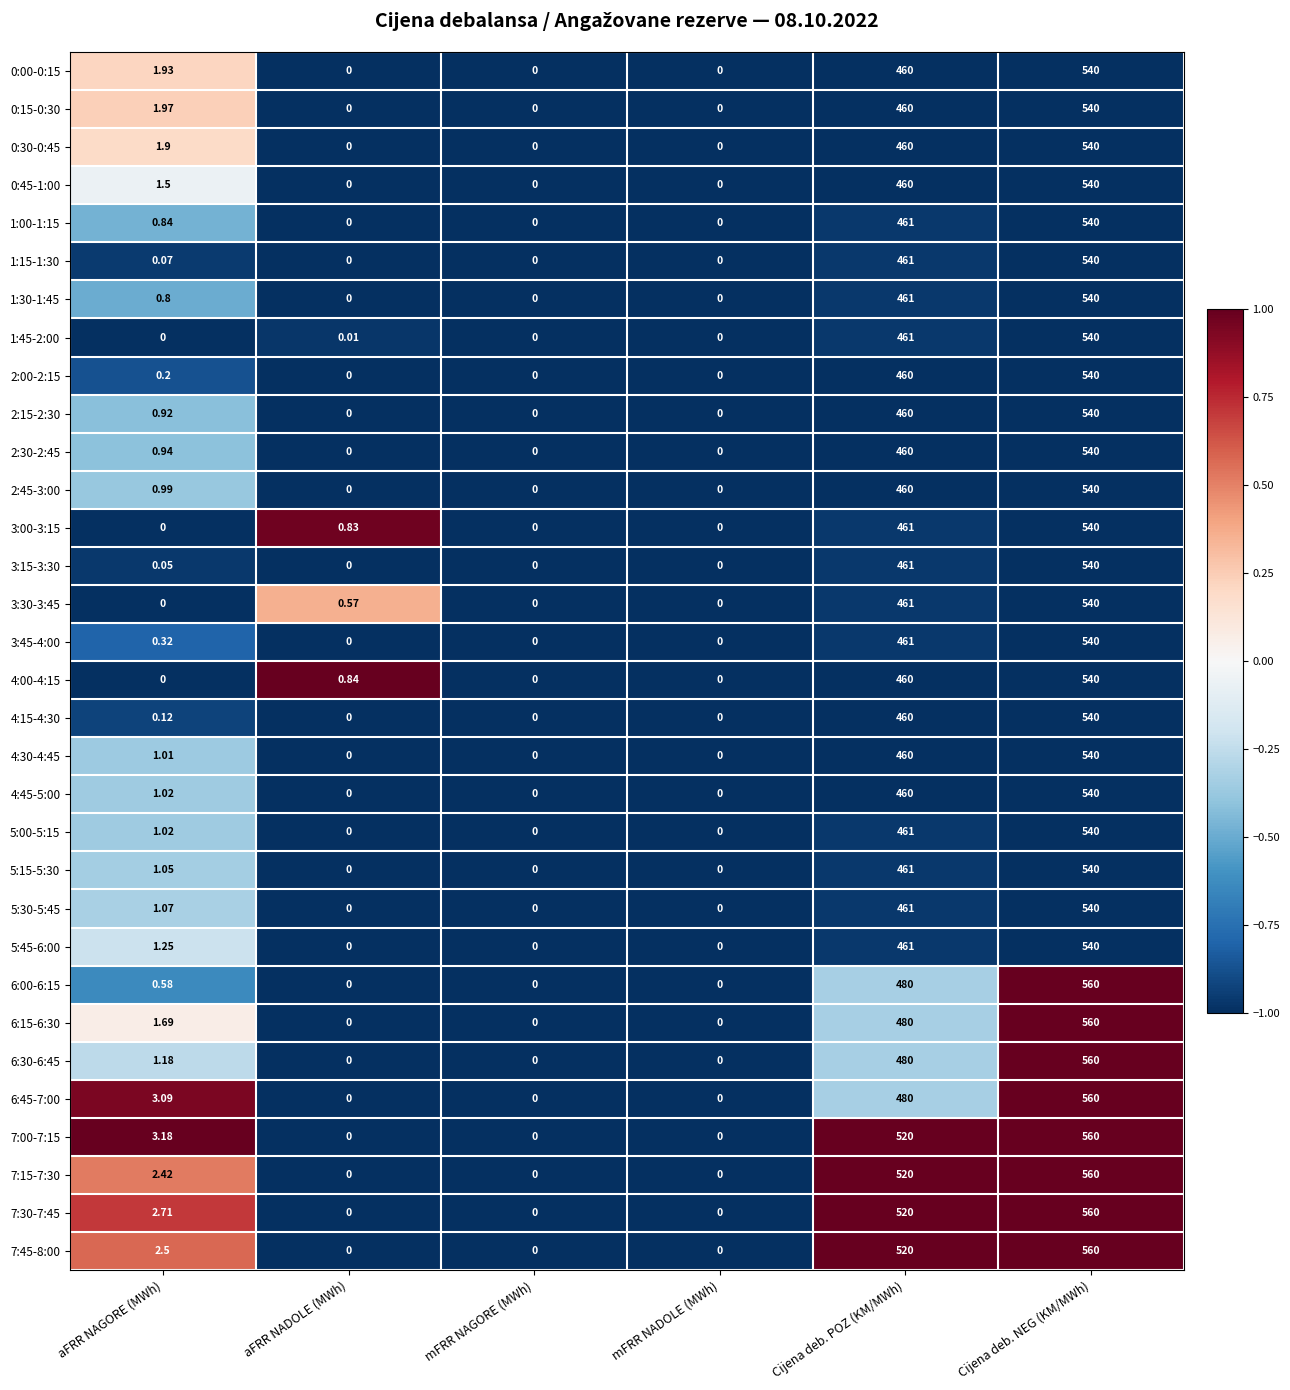

Is the value of 6:00-6:15 at Cijena deb. NEG (KM/MWh) greater than the value of 4:30-4:45 at Cijena deb. NEG (KM/MWh)?

Yes